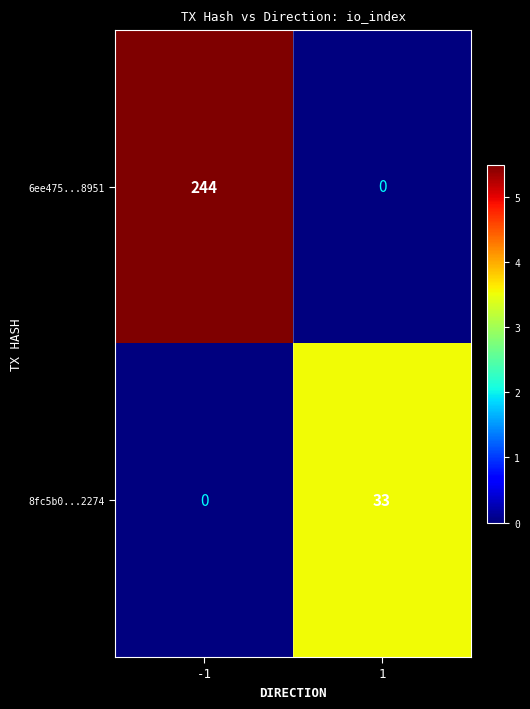

What is the greatest value displayed?

244